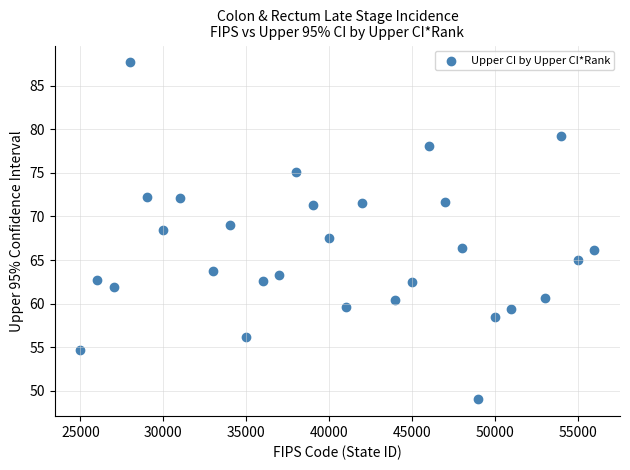

What is the range of Y values (max minus min)?

38.7